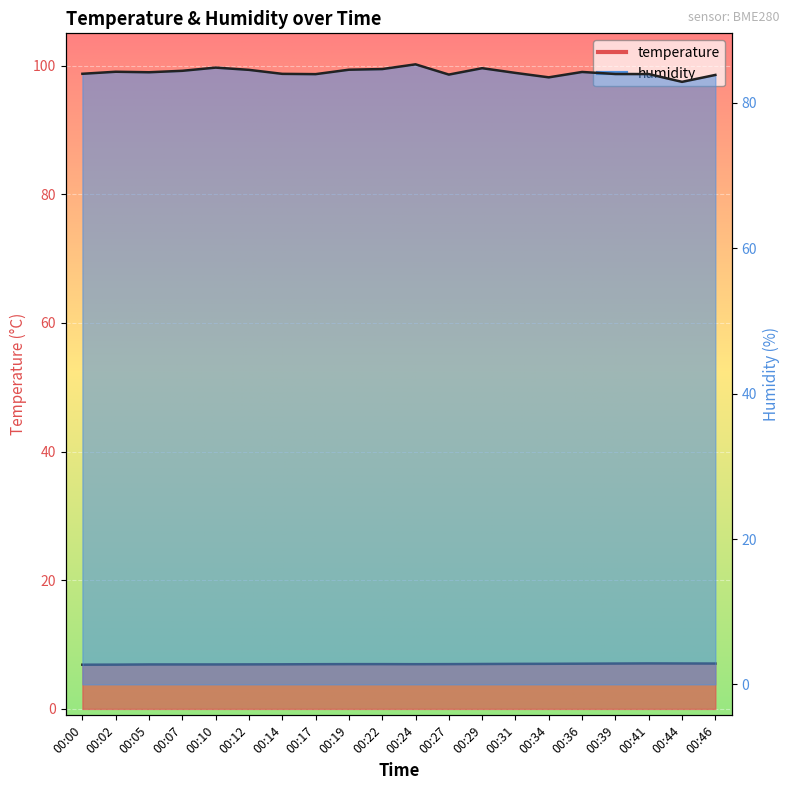

What are all the series names shown in the legend?

temperature, humidity